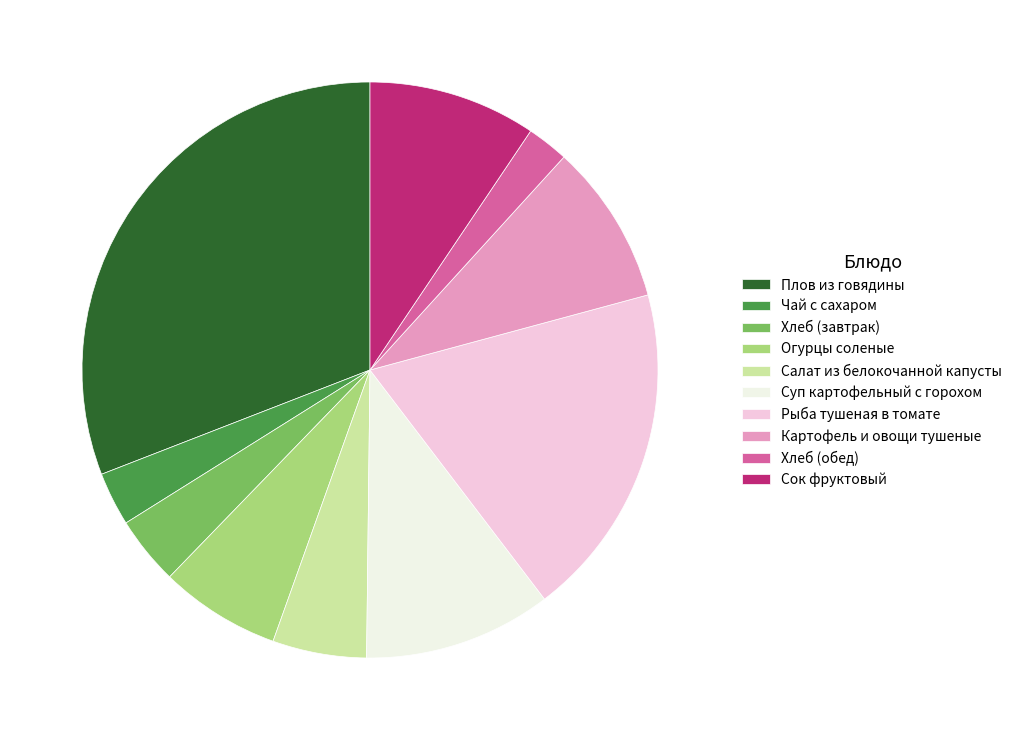

Do Рыба тушеная в томате and Огурцы соленые together represent more than half of the pie?

No